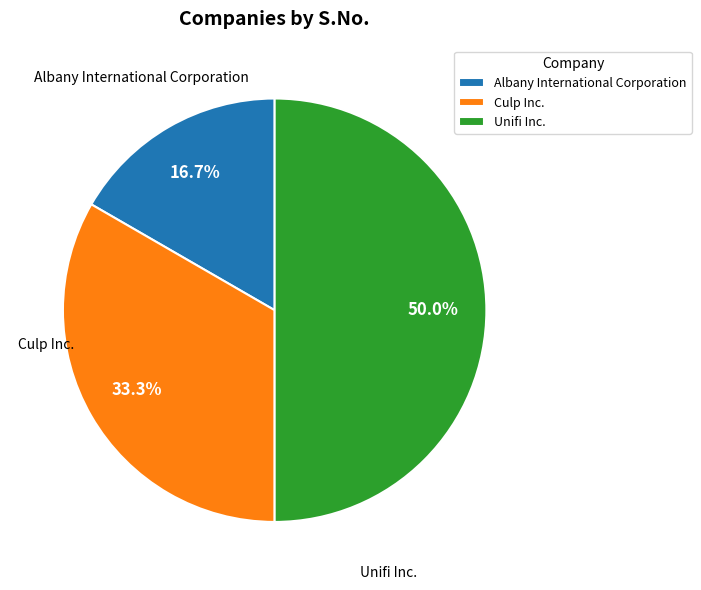

Rank the categories by value from highest to lowest.

Unifi Inc., Culp Inc., Albany International Corporation